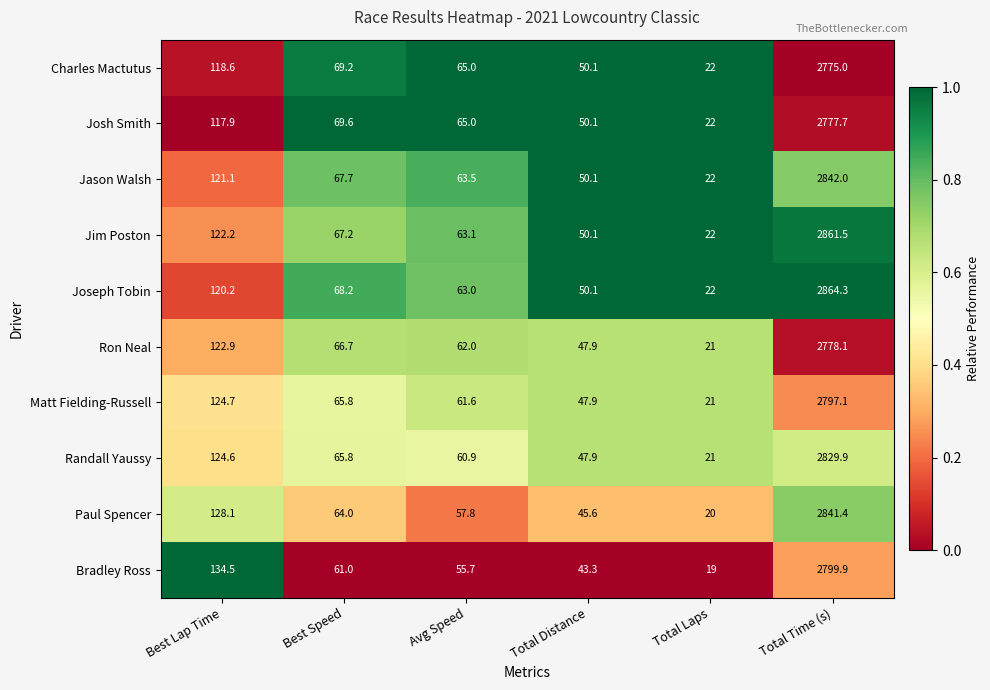

Is it true that Ron Neal equals 739.2 at Total Time (s)?

False